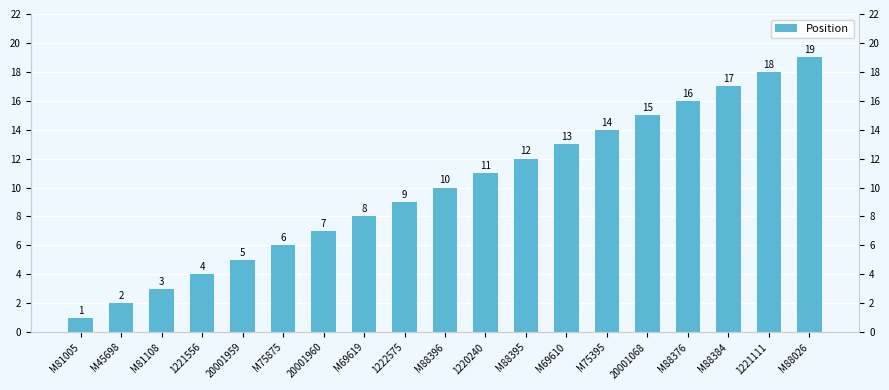

Does the chart contain stacked bars?

No